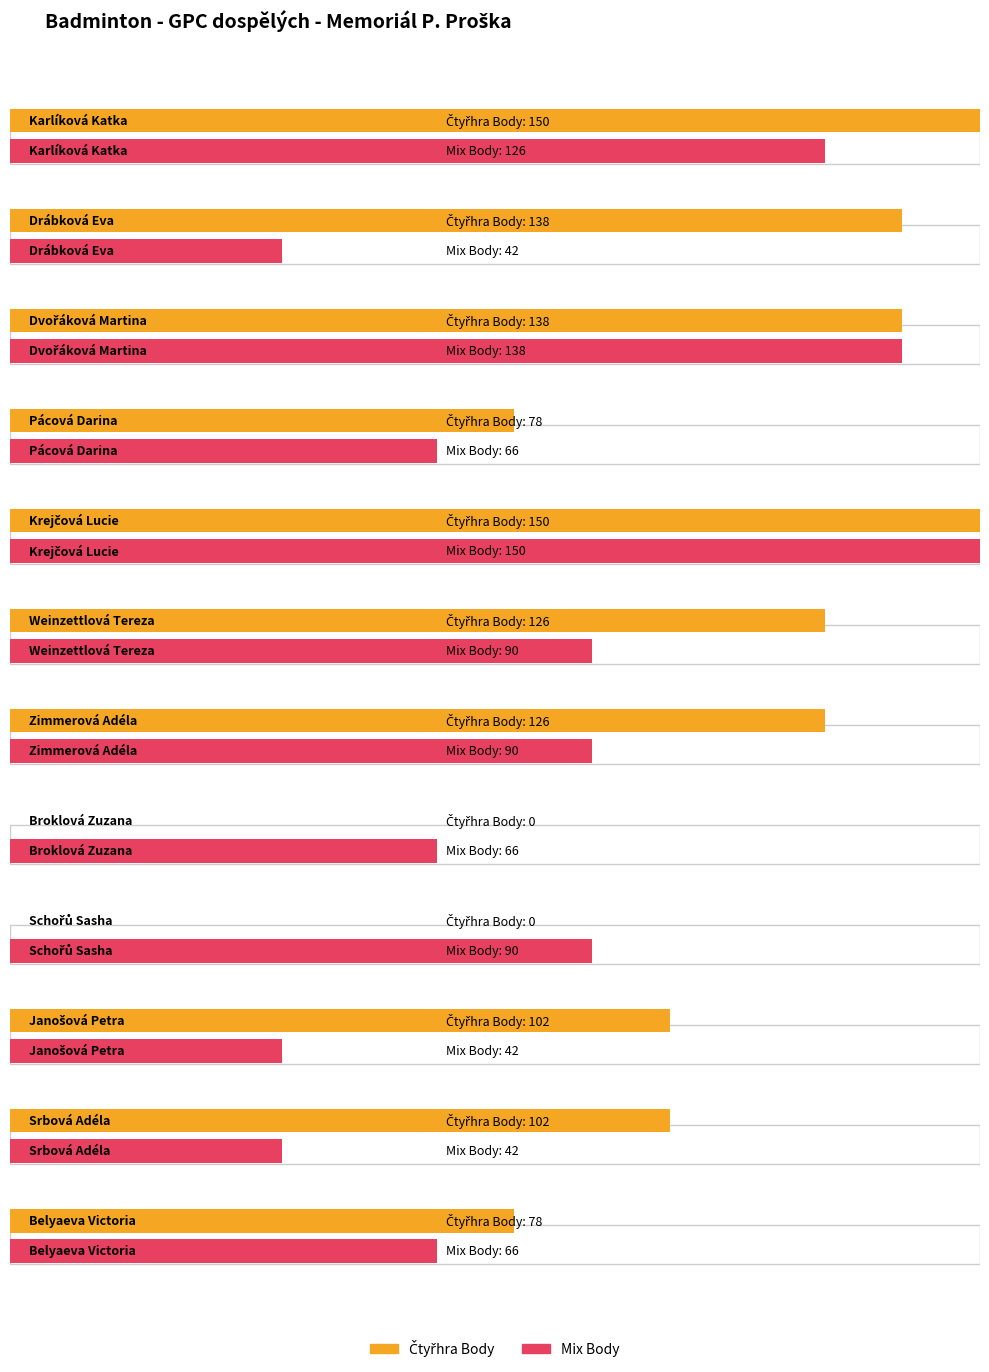

What is the value of the Mix Body bar at the 9th from the left?

90